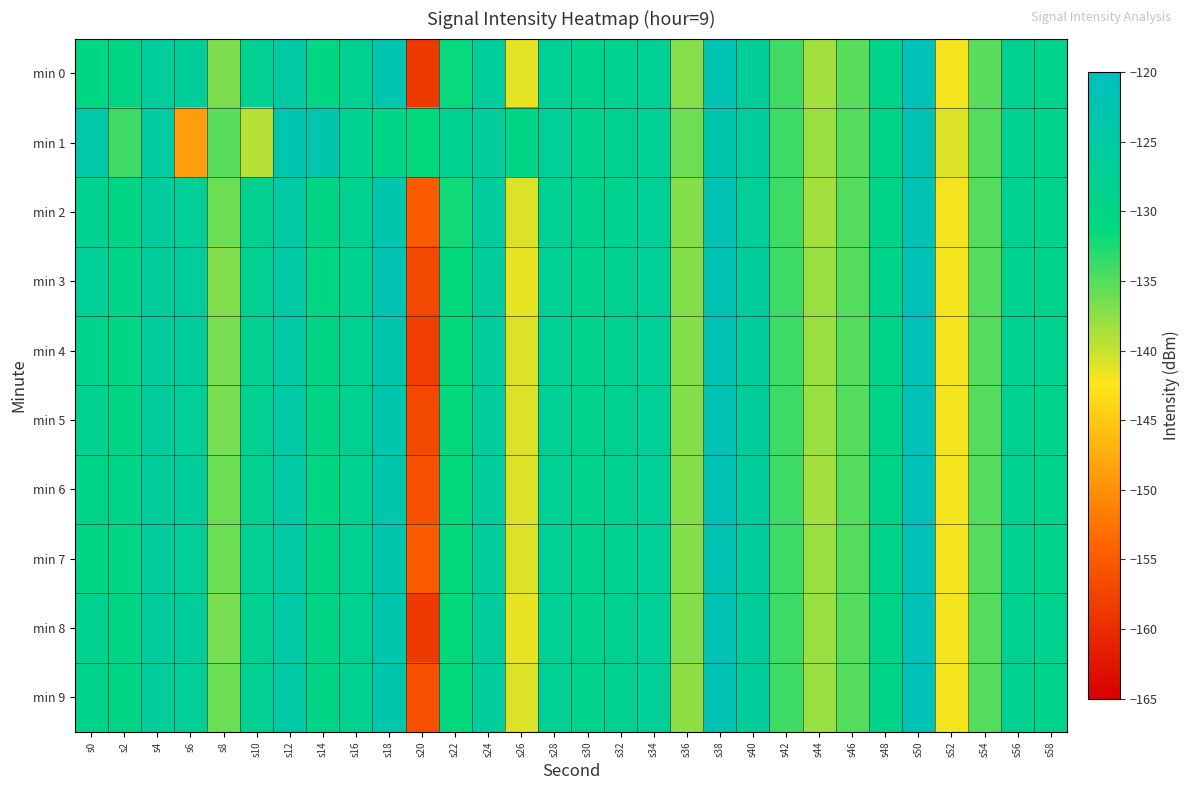

What is the greatest value displayed?

-121.5